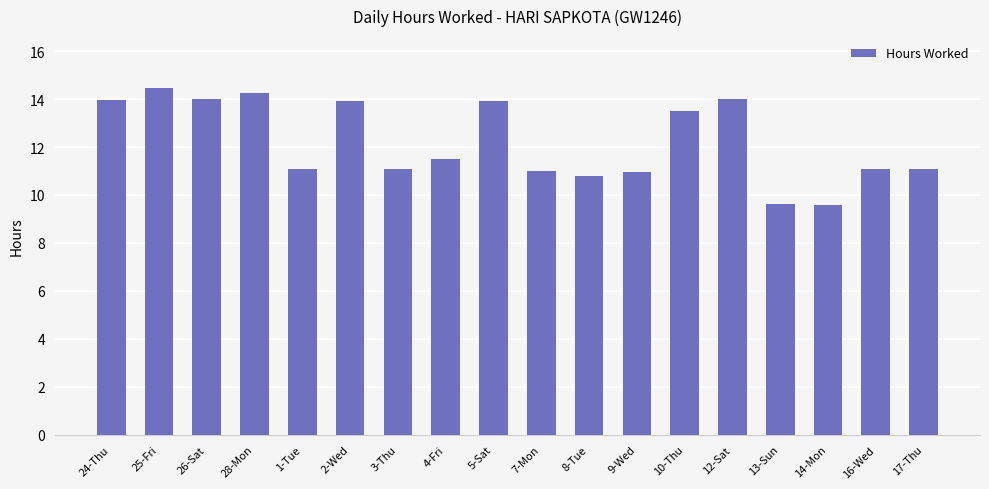

What is the value of the 11th bar from the left?

10.8